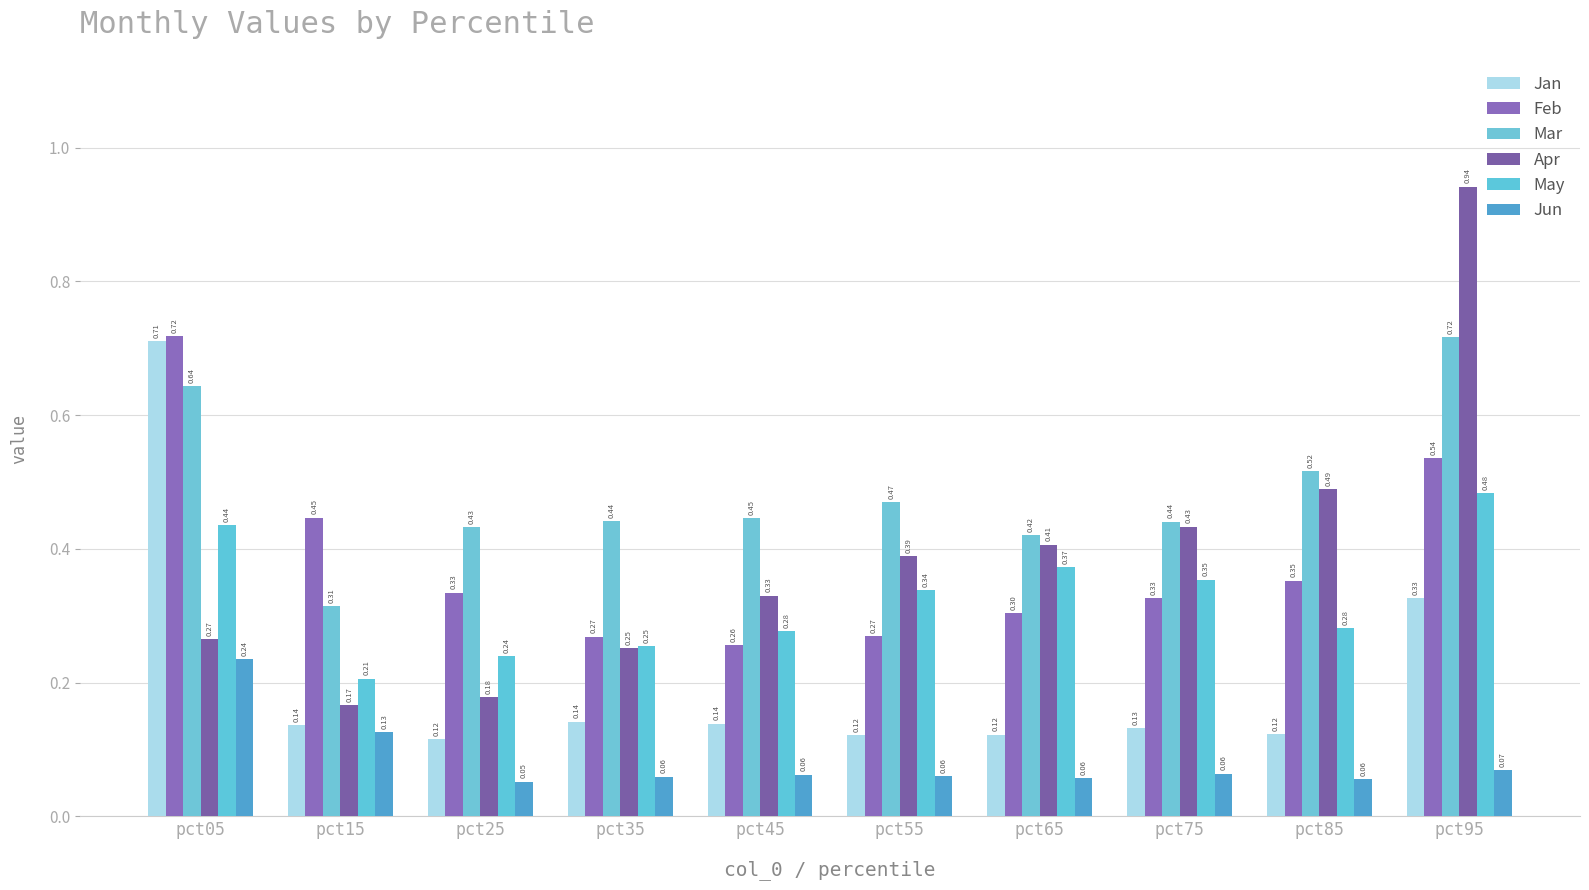

At pct95, list the series in order from largest to smallest.

Apr, Mar, Feb, May, Jan, Jun